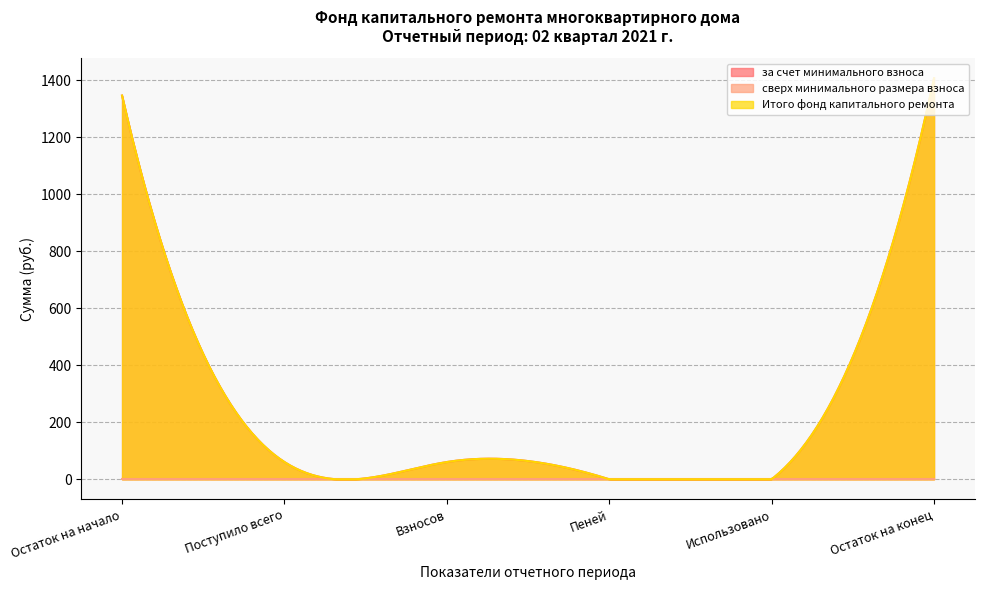

Count the number of categories in the chart.

6